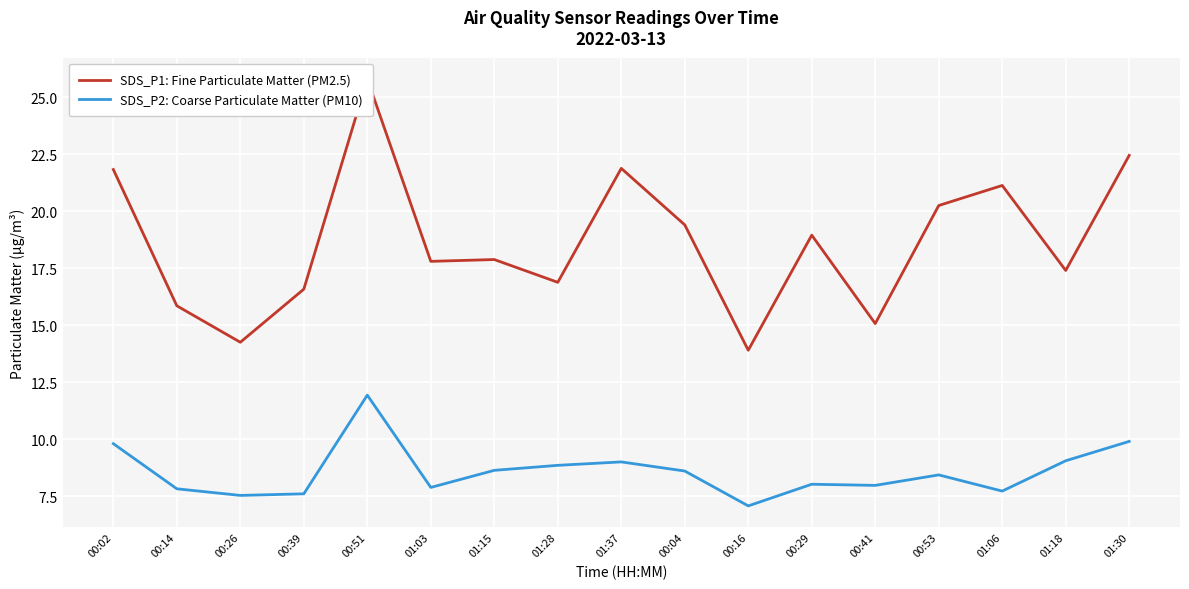

What are all the series names shown in the legend?

SDS_P1: Fine Particulate Matter (PM2.5), SDS_P2: Coarse Particulate Matter (PM10)